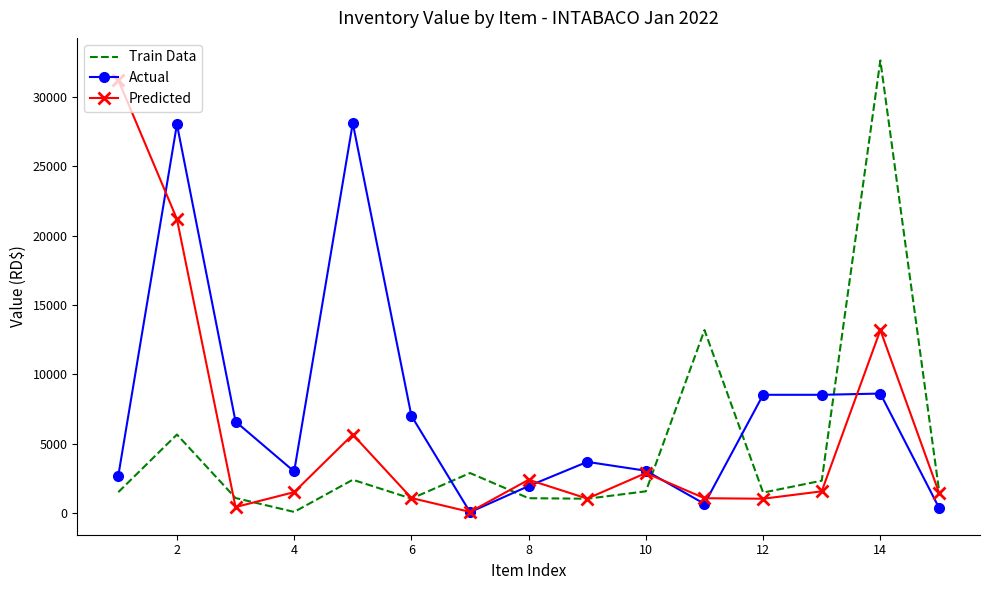

Rank the series by their average value, from highest to lowest.

Actual, Predicted, Train Data